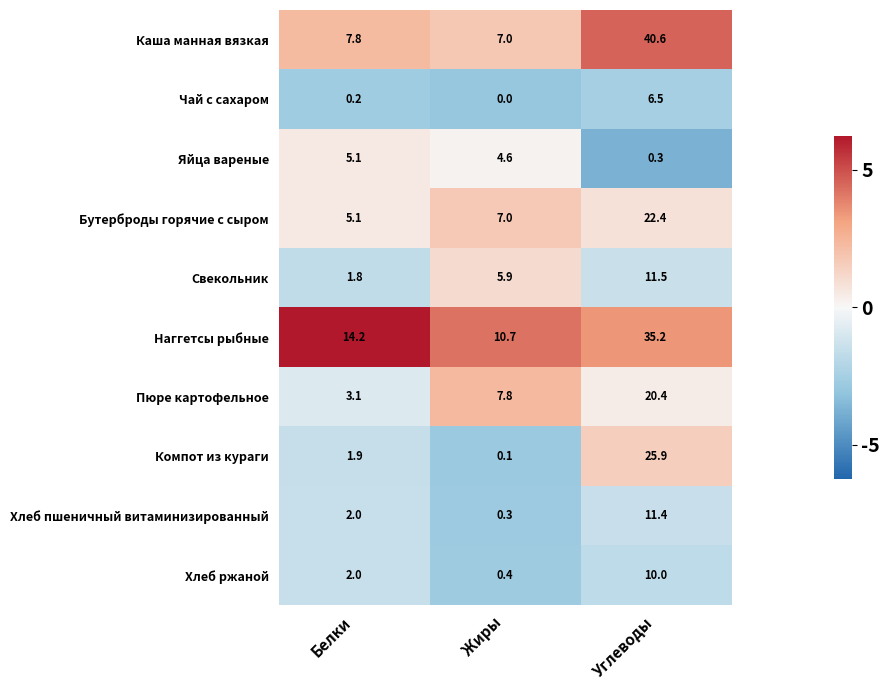

Rank the series at Углеводы from lowest to highest value.

Яйца вареные, Чай с сахаром, Хлеб ржаной, Хлеб пшеничный витаминизированный, Свекольник, Пюре картофельное, Бутерброды горячие с сыром, Компот из кураги, Наггетсы рыбные, Каша манная вязкая